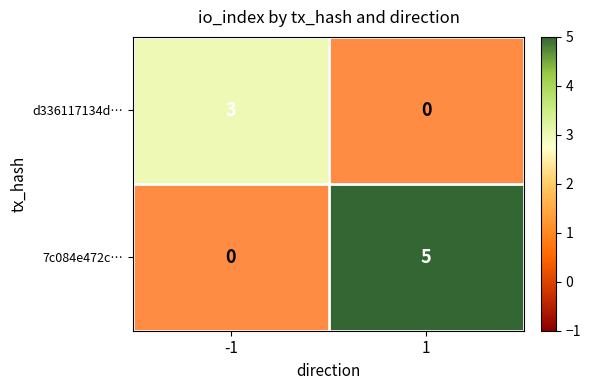

The value of 7c084e472c… at 1 is 5. True or false?

True